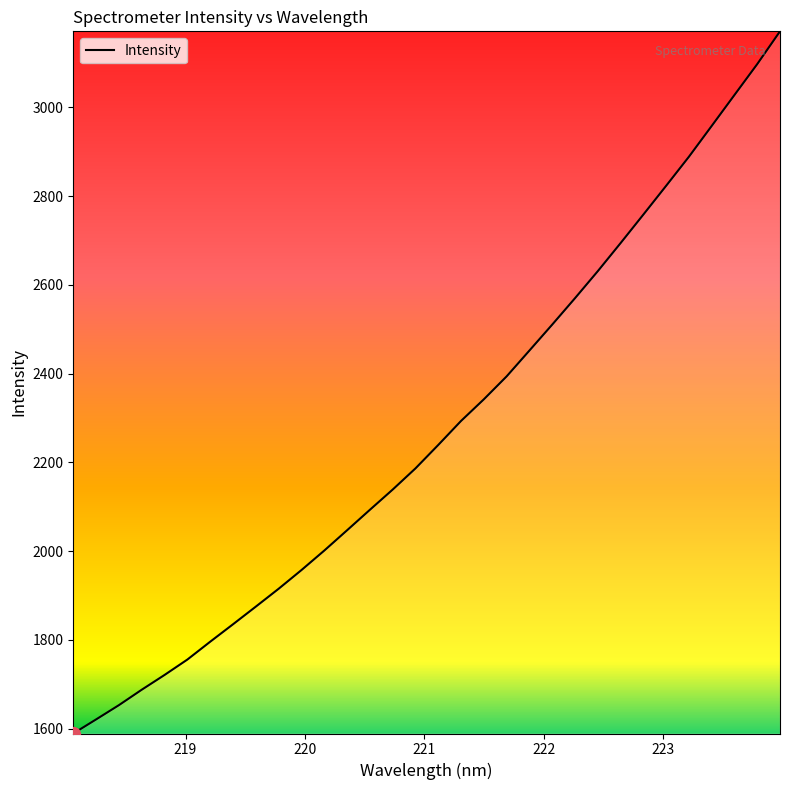

What is the smallest value displayed?

1589.2